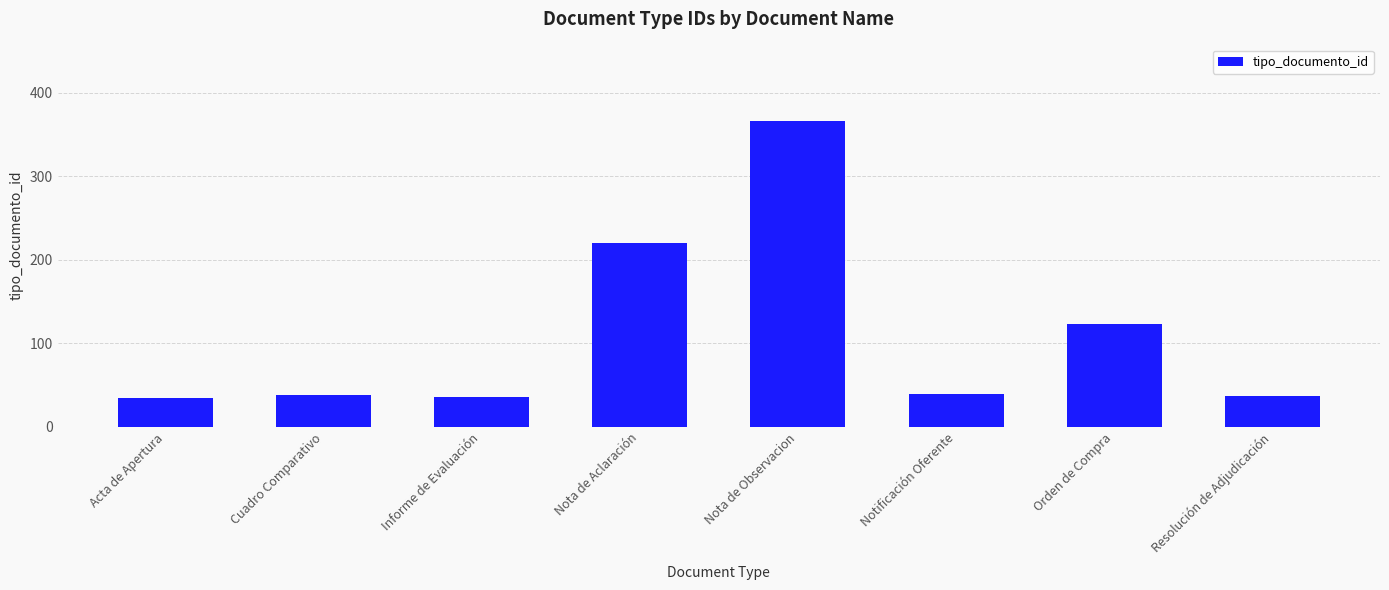

Count the number of categories in the chart.

8